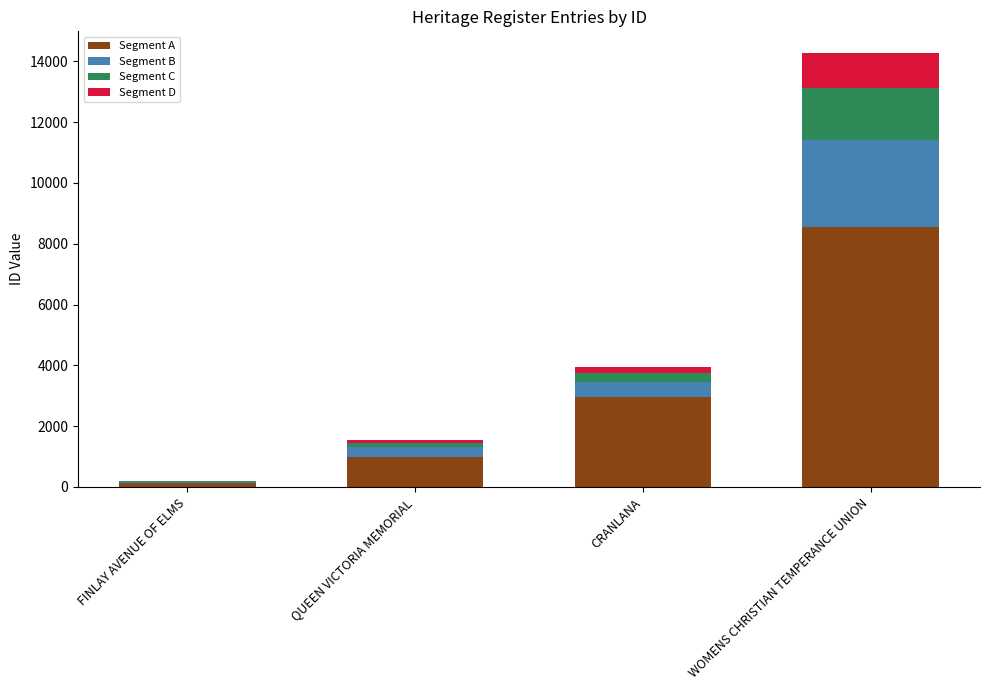

Which category has the highest value in the Segment A series?

WOMENS CHRISTIAN TEMPERANCE UNION